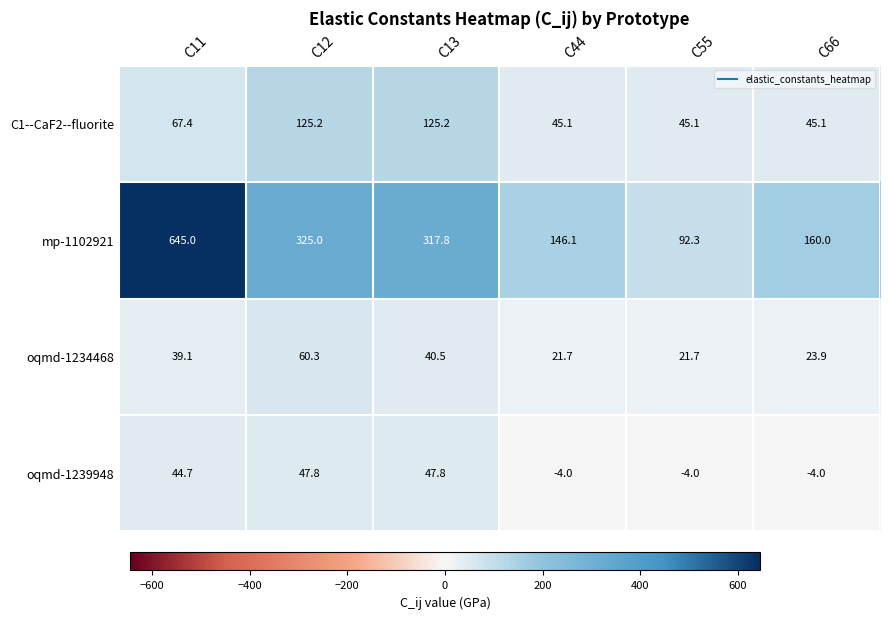

At which label does oqmd-1239948 first exceed 44?

C11